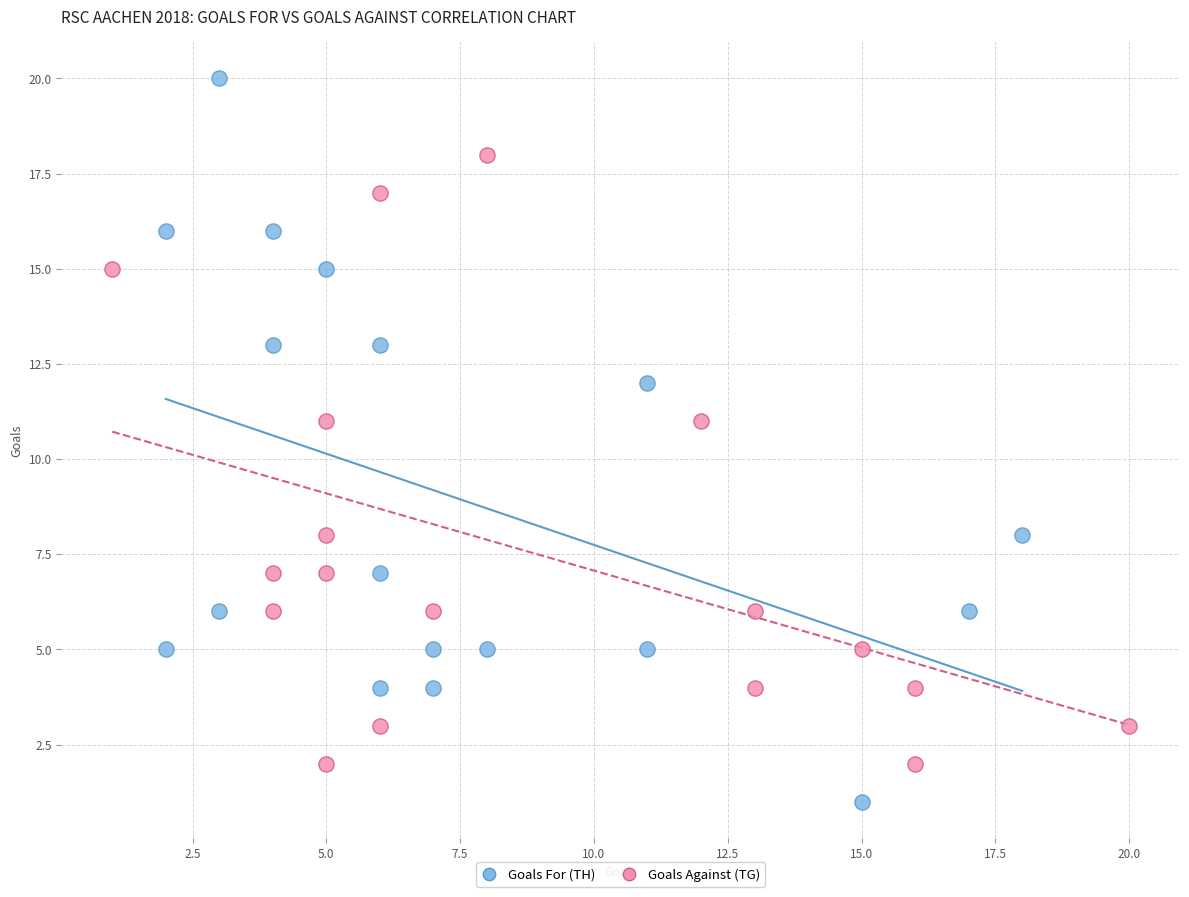

Which series has the widest spread of Y values?

Goals For (TH)